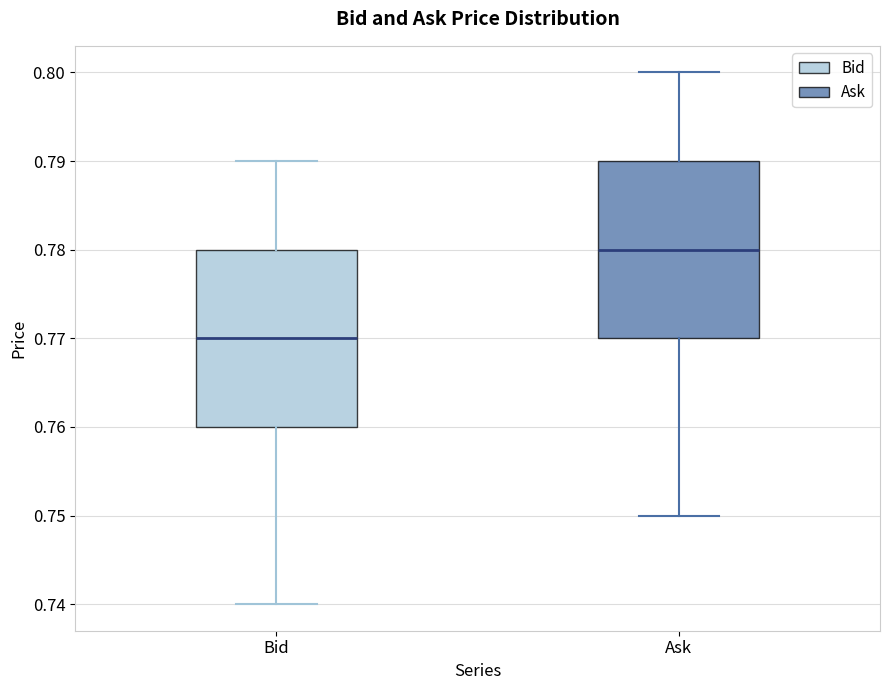

Reading left to right, transcribe this box plot: for each box, give where its median line is, the range the box spans, and where its two whiskers end, as read against the y-axis. The values are not printed on the chart, so give them approximately, as read against the axis.

Bid: median 0.77, box 0.76 to 0.78, whiskers 0.74 to 0.79
Ask: median 0.78, box 0.77 to 0.79, whiskers 0.75 to 0.80